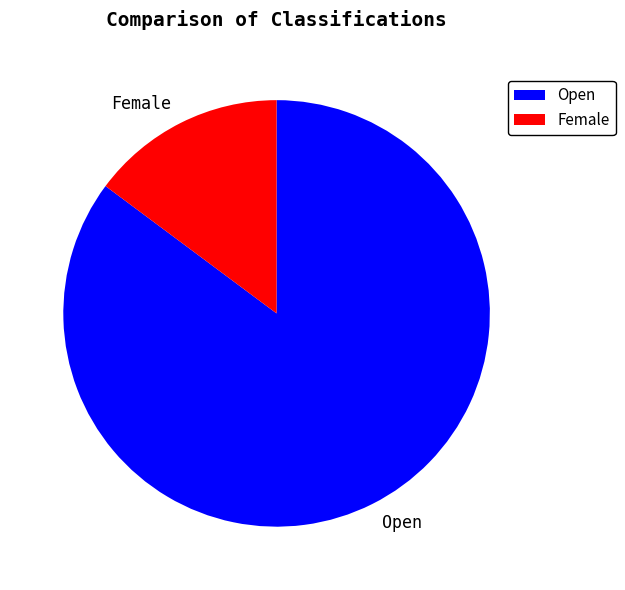

True or false: Female accounts for 30% of the total.

False